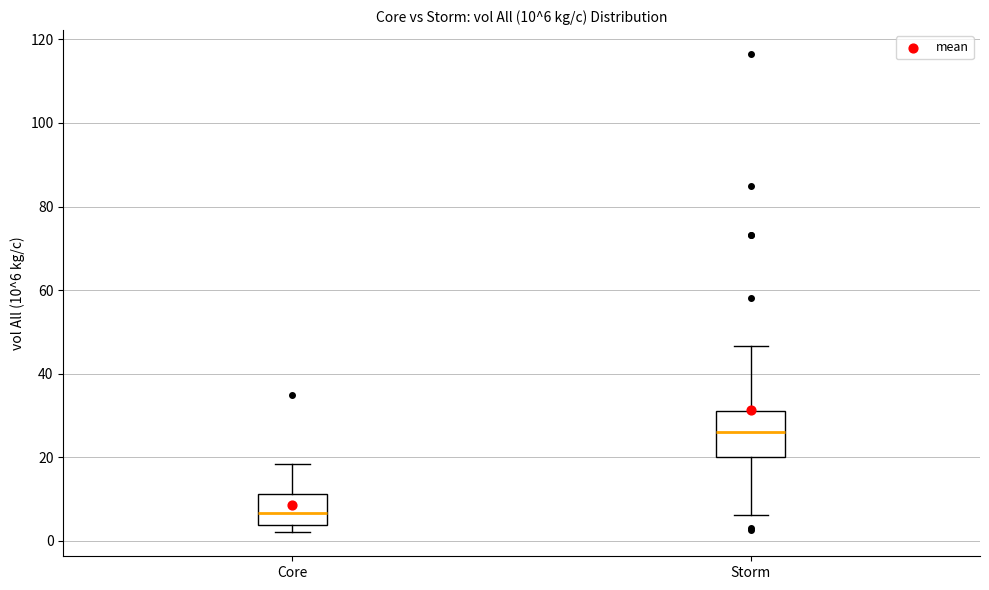

Which box's median line is the highest?

Storm